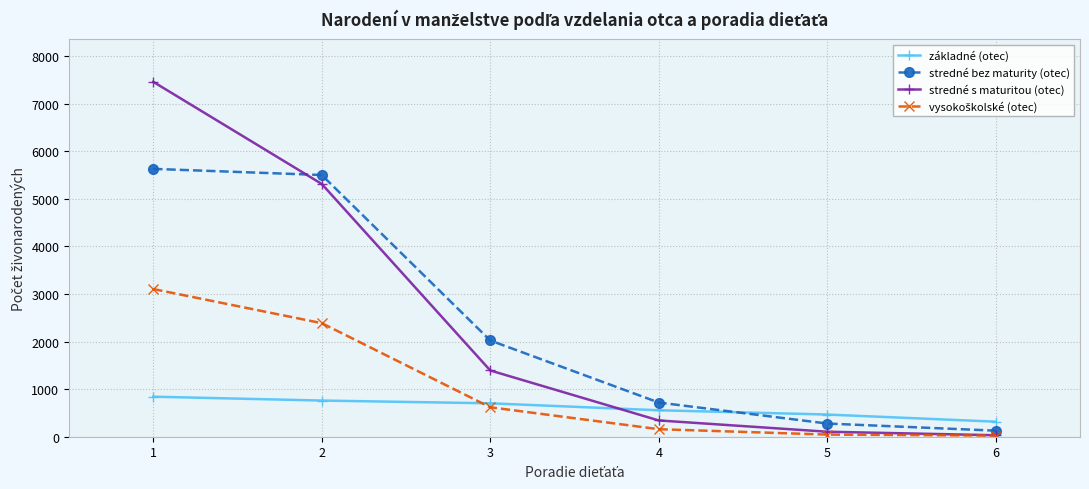

True or false: stredné s maturitou (otec) has more than 2 interior local peaks.

False